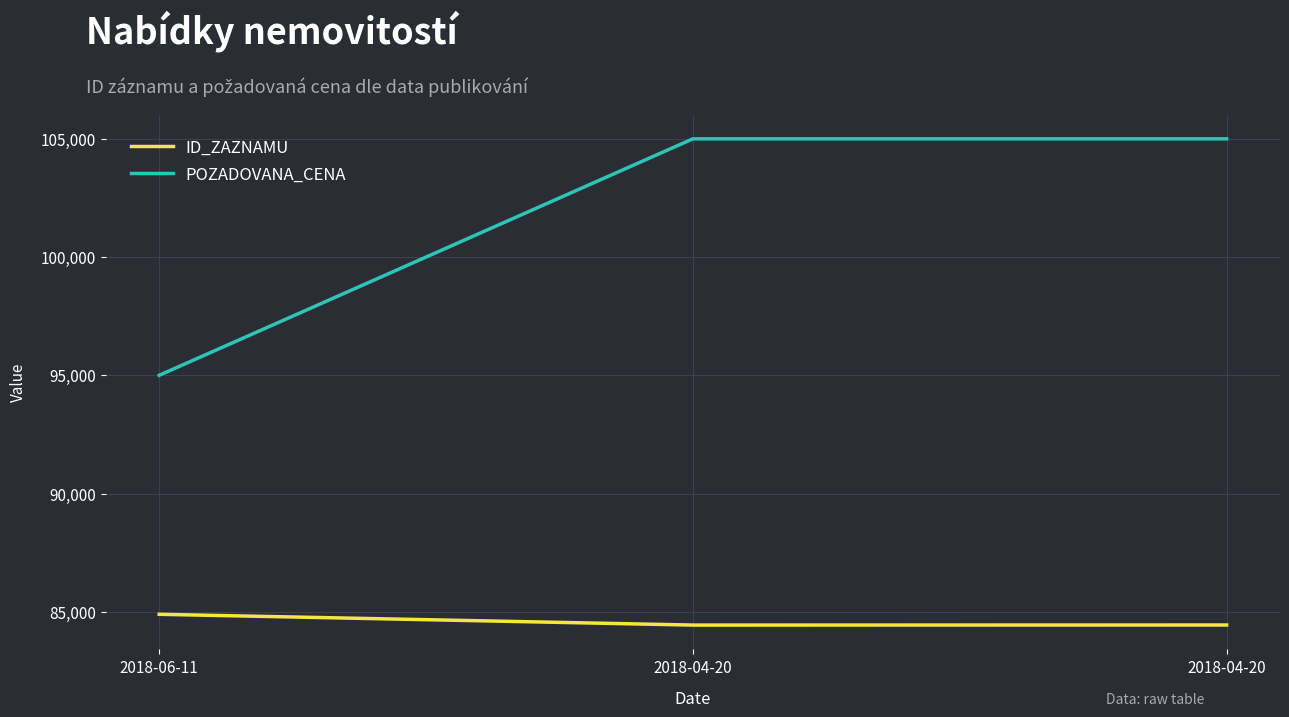

The POZADOVANA_CENA series shows 95000 at 2018-06-11. True or false?

True